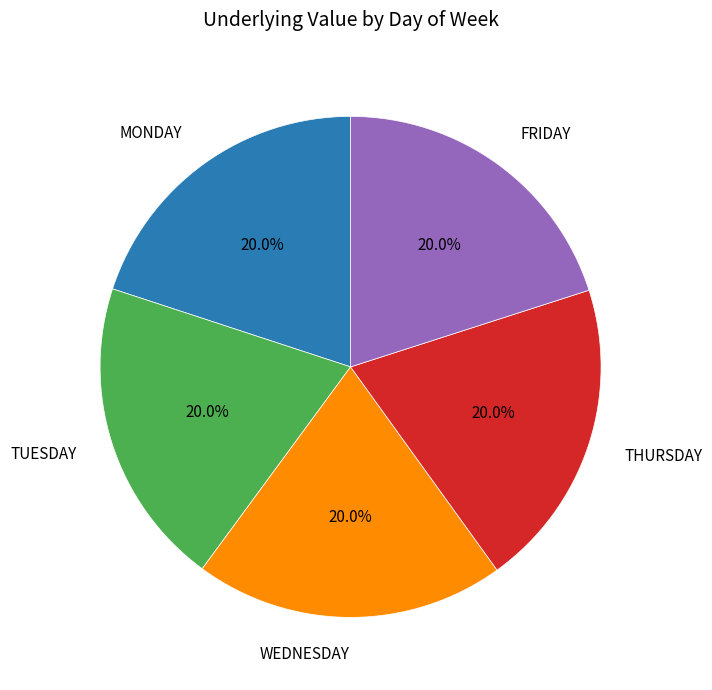

Does any single category account for the majority?

No